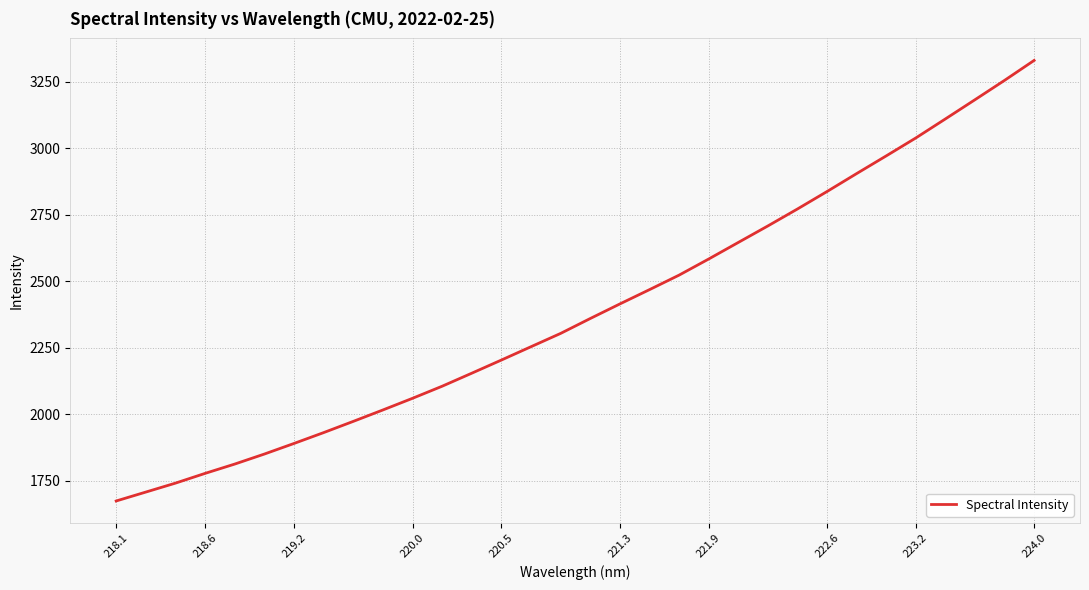

What is the minimum value shown in the chart?

1674.4